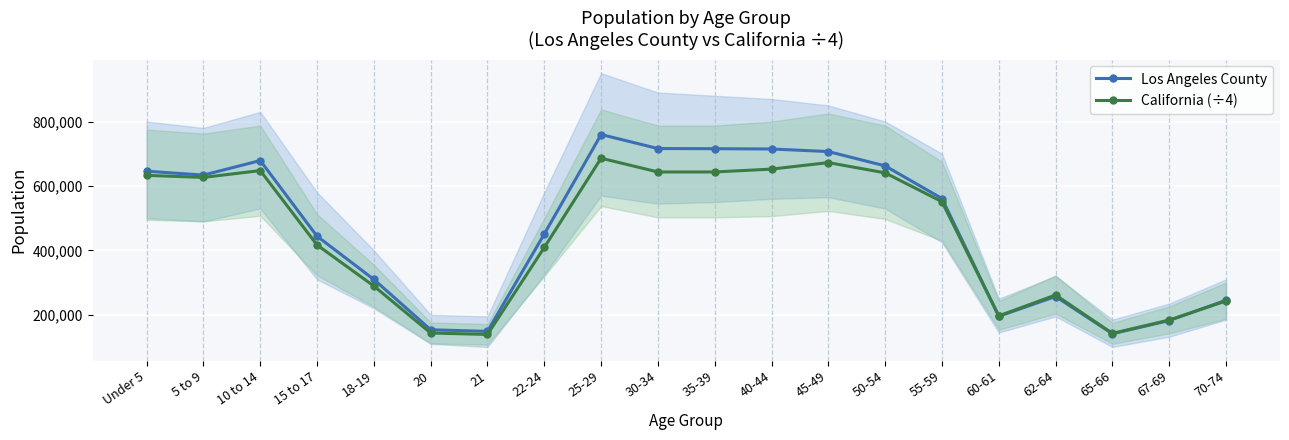

How many lines are shown in the chart?

2